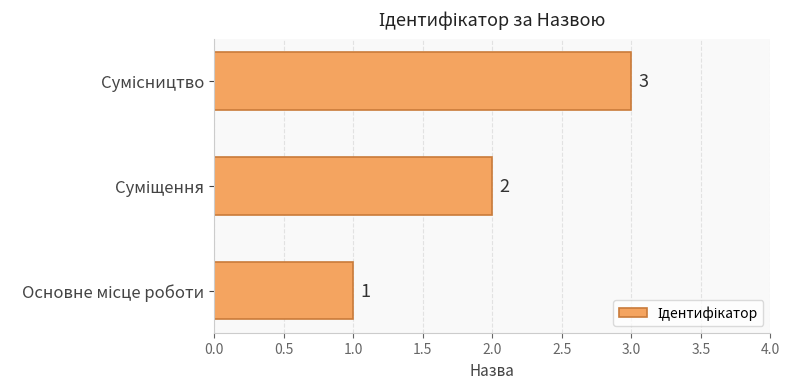

What is the average value?

2